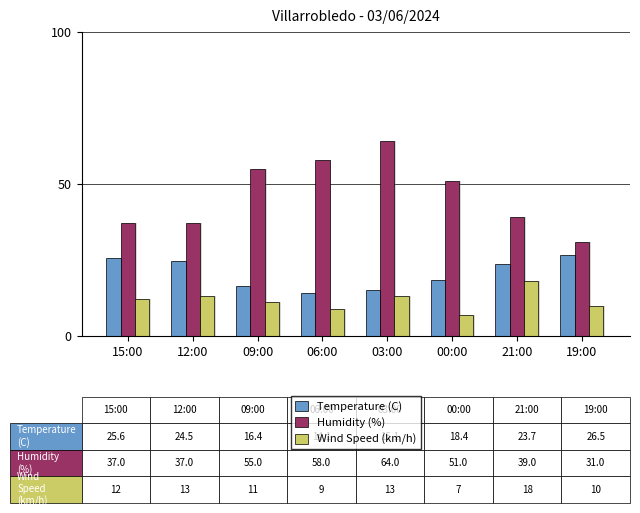

How many categories are shown in the chart?

8